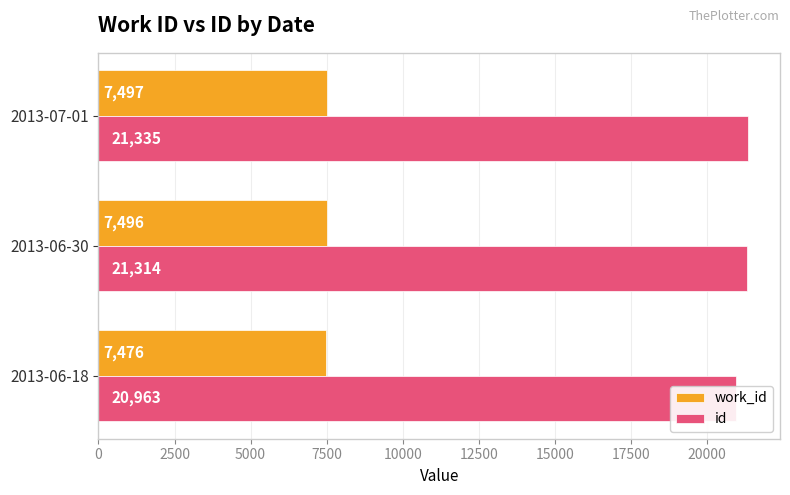

Does the chart contain any negative values?

No